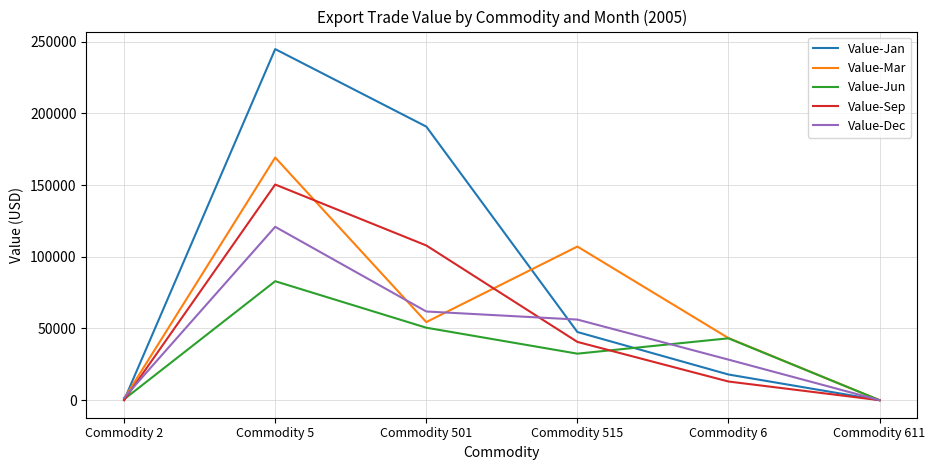

At which category does the chart reach its peak across all series?

Commodity 5